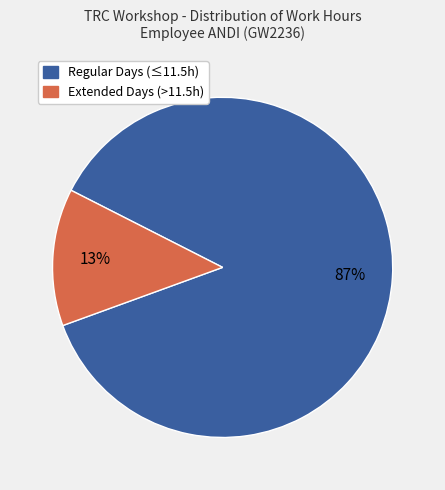

Is there a majority slice in this chart?

Yes